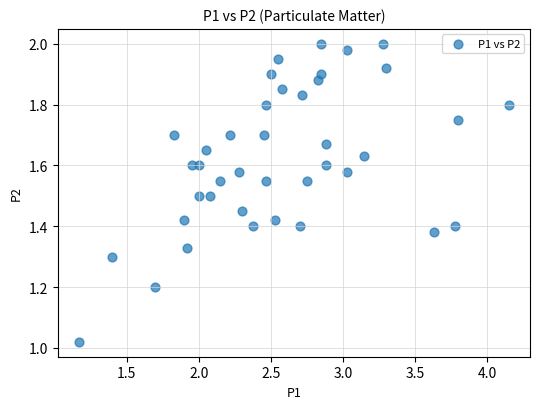

What is the range of X values (max minus min)?

3.0